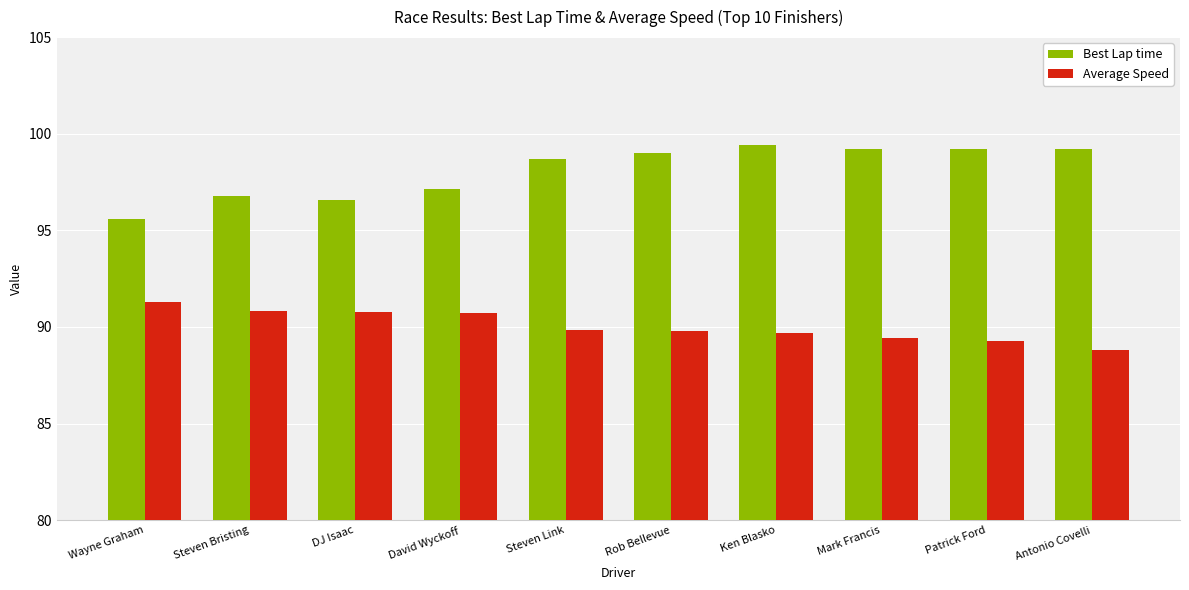

Are the bars grouped side by side (vs. stacked)?

Yes